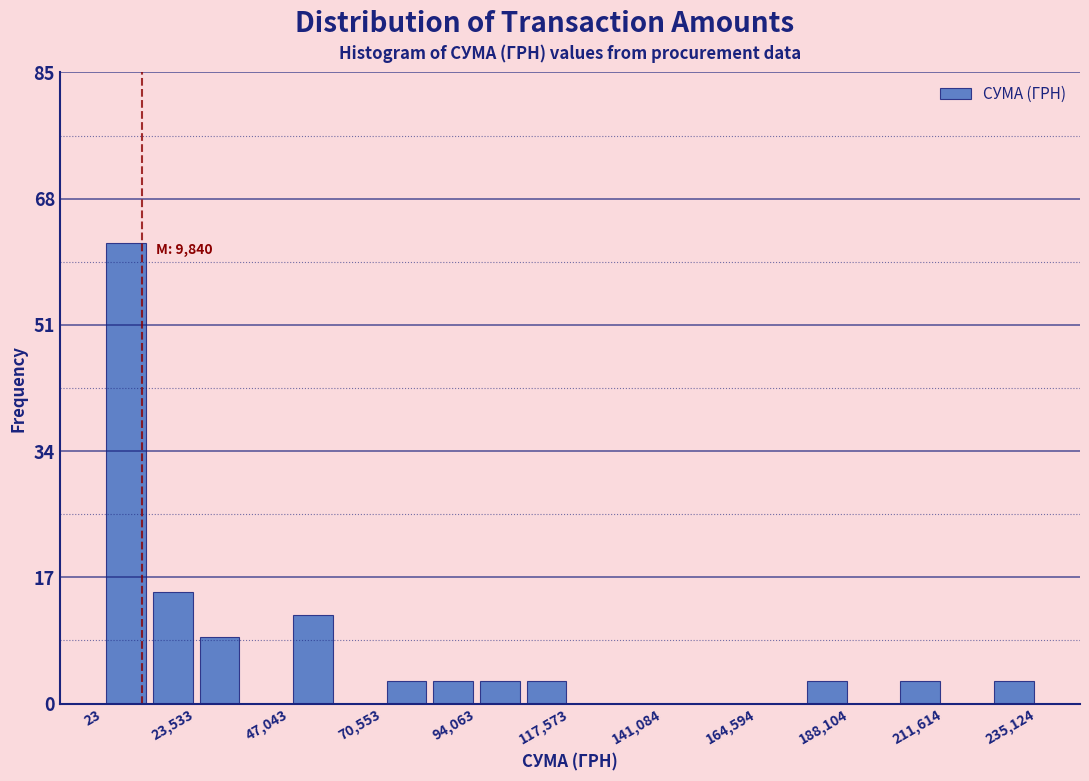

Read against the x-axis, roughly where is the centre of the tallest bar?

5000